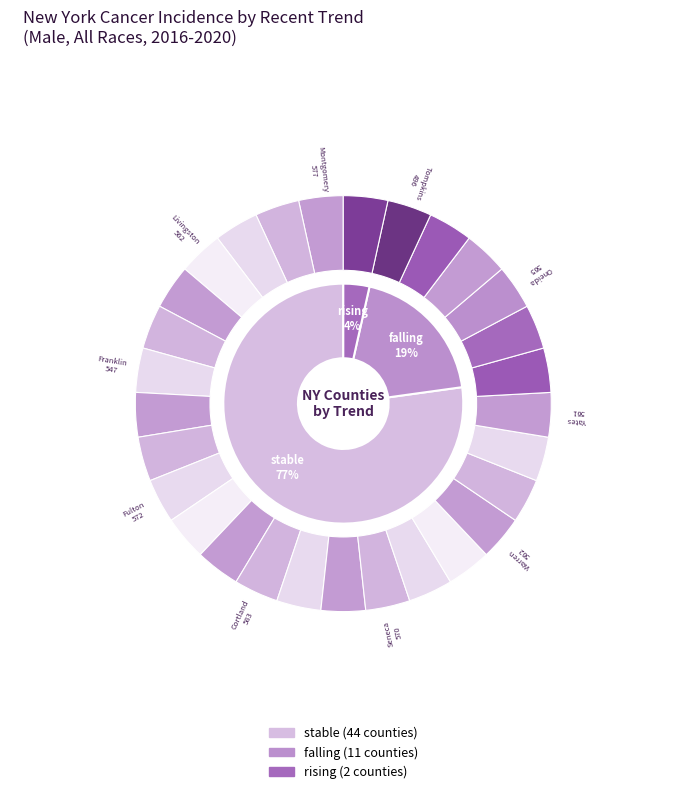

Is there a majority slice in this chart?

Yes